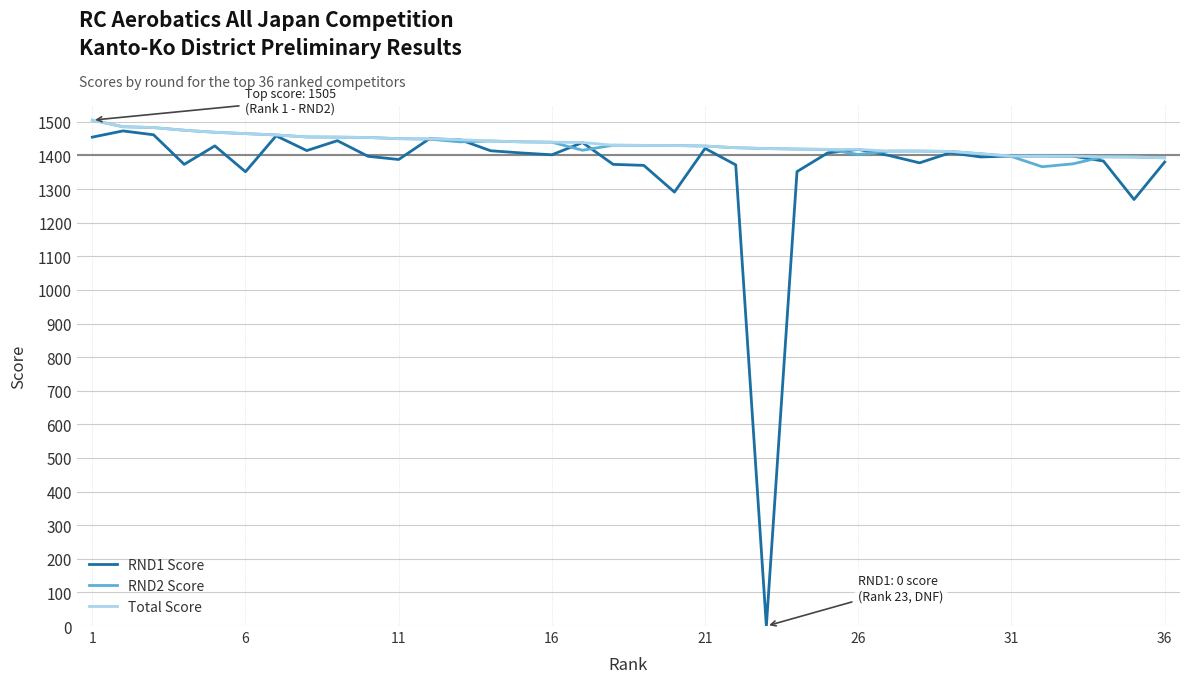

What is the highest value of the RND1 Score series?

1473.0